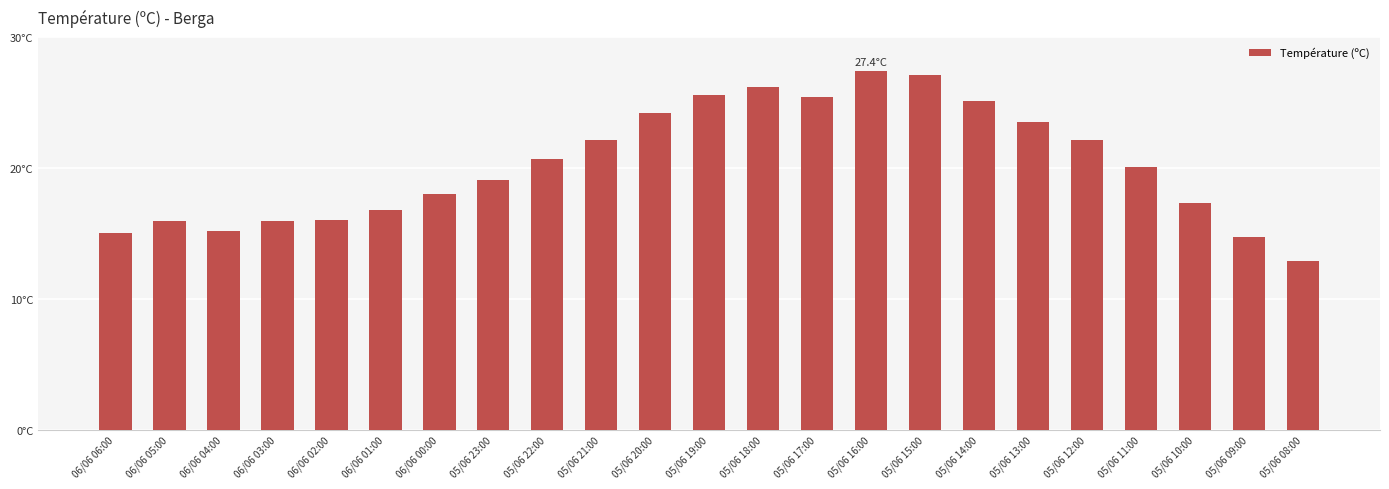

Rank the categories by value from lowest to highest.

05/06 08:00, 05/06 09:00, 06/06 06:00, 06/06 04:00, 06/06 05:00, 06/06 03:00, 06/06 02:00, 06/06 01:00, 05/06 10:00, 06/06 00:00, 05/06 23:00, 05/06 11:00, 05/06 22:00, 05/06 21:00, 05/06 12:00, 05/06 13:00, 05/06 20:00, 05/06 14:00, 05/06 17:00, 05/06 19:00, 05/06 18:00, 05/06 15:00, 05/06 16:00